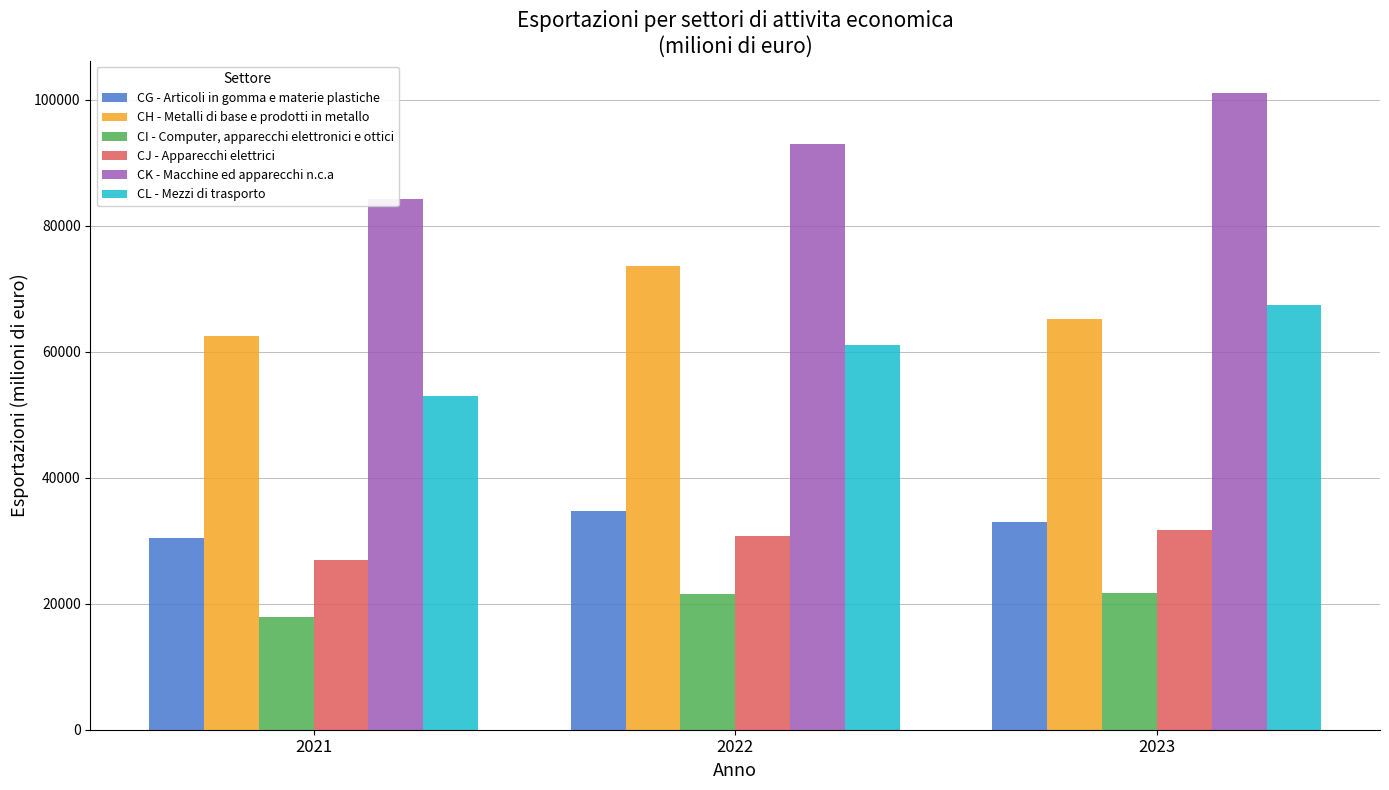

At how many categories does at least one series exceed 88232?

2